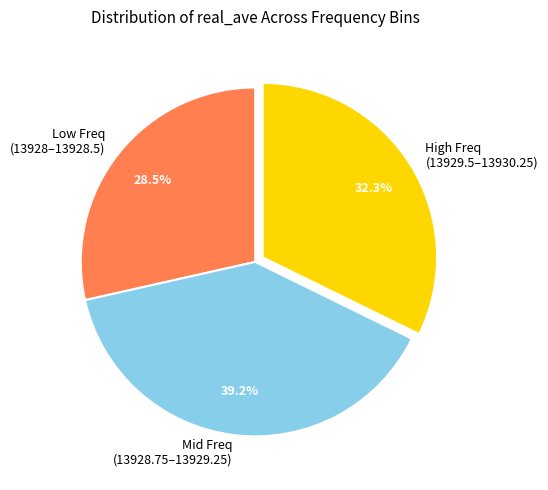

Rank the categories by value from highest to lowest.

Mid Freq (13928.75–13929.25), High Freq (13929.5–13930.25), Low Freq (13928–13928.5)